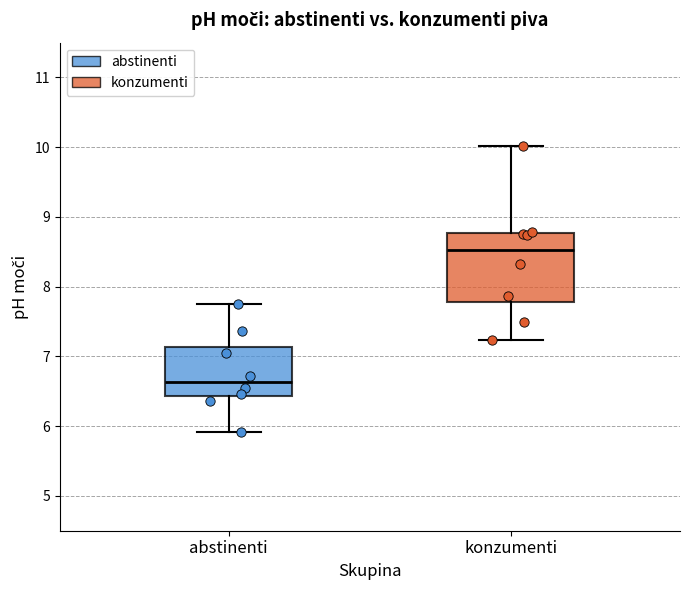

Reading left to right, transcribe this box plot: for each box, give where its median line is, the range the box spans, and where its two whiskers end, as read against the y-axis. The values are not printed on the chart, so give them approximately, as read against the axis.

abstinenti: median 6.6, box 6.4 to 7.1, whiskers 5.9 to 7.8
konzumenti: median 8.5, box 7.8 to 8.8, whiskers 7.2 to 10.0